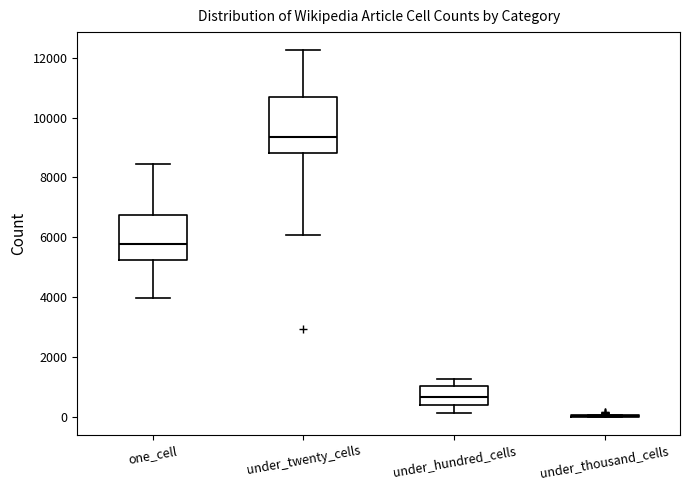

Reading left to right, read every box against the y-axis: the position of its median line, the range the box covers, and the ends of its whiskers. The values are not printed on the chart, so give them approximately, as read against the axis.

one_cell: median 5800, box 5200 to 6800, whiskers 4000 to 8400
under_twenty_cells: median 9400, box 8800 to 10600, whiskers 6000 to 12200
under_hundred_cells: median 600, box 400 to 1000, whiskers 200 to 1200
under_thousand_cells: box collapsed to a line at 0, whiskers 0 to 0